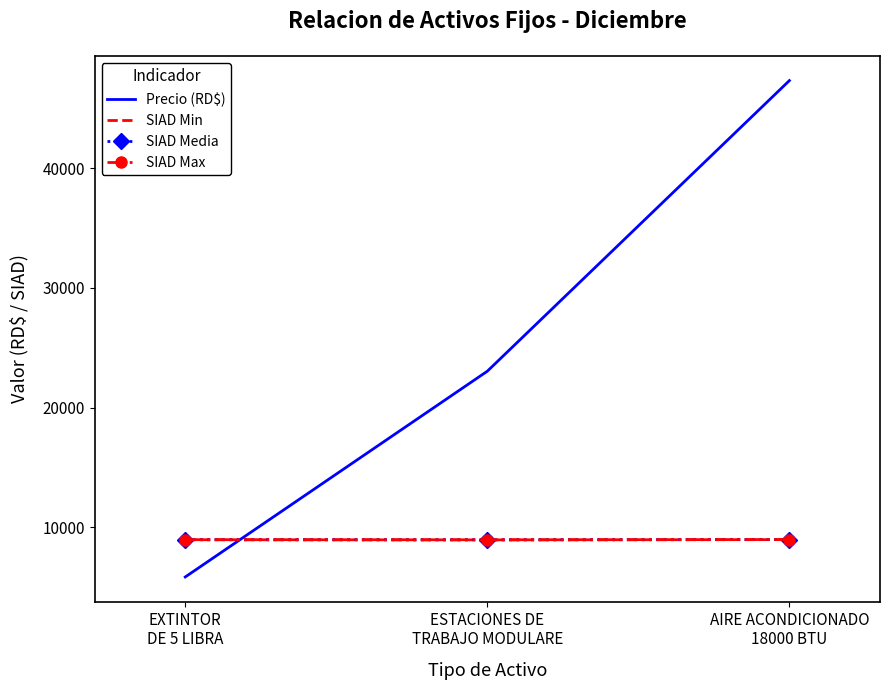

What is the smallest value displayed?

5841.0